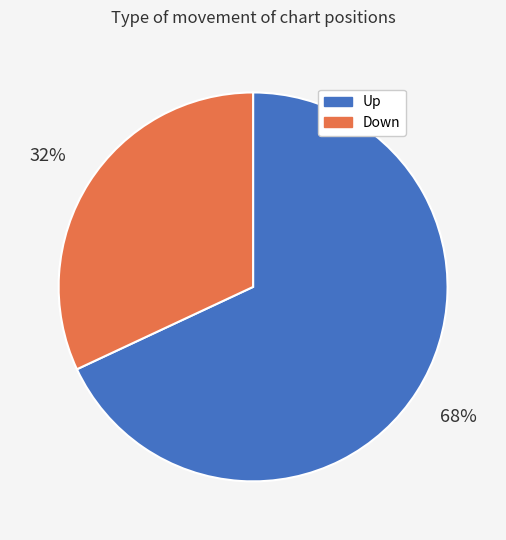

Is there any slice that represents more than half of the pie?

Yes